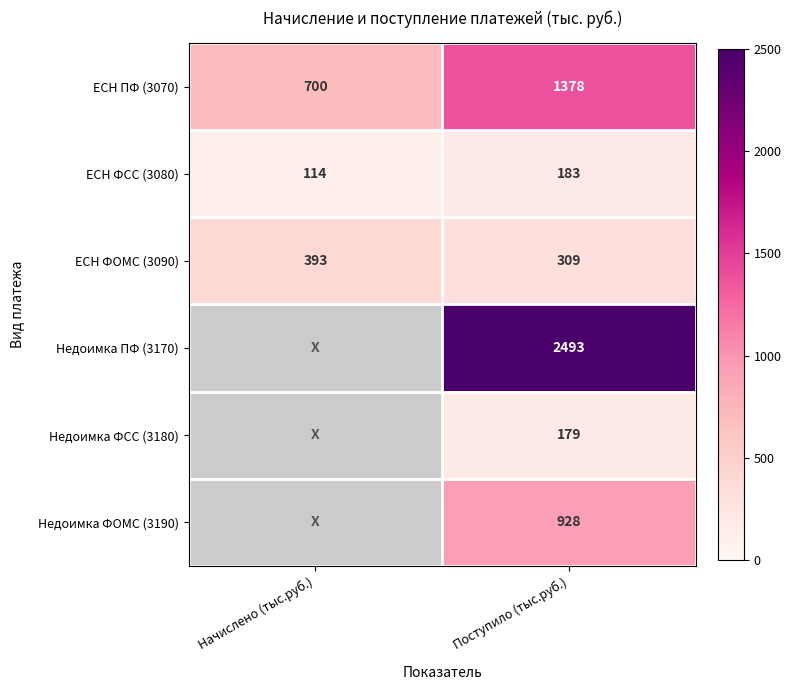

At which category is the sum across all series the highest?

Поступило (тыс.руб.)